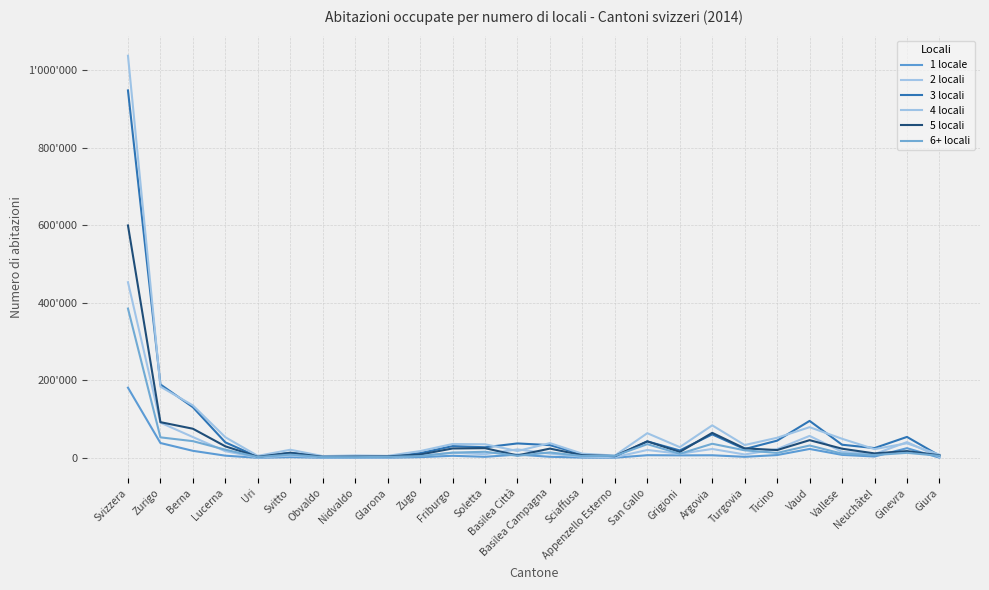

Is this an area chart (filled region under the line)?

No